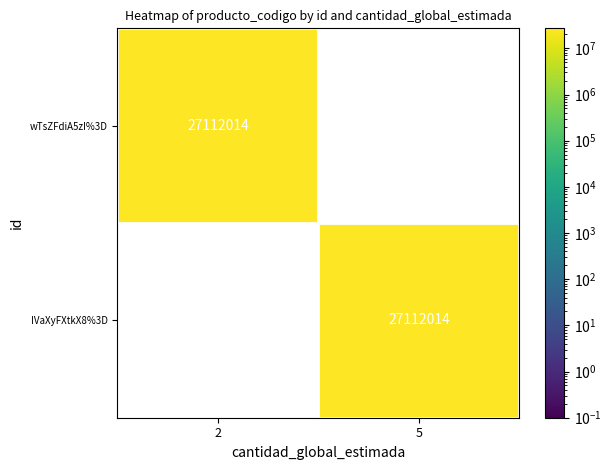

What is the sum of all IVaXyFXtkX8%3D values?

27112014